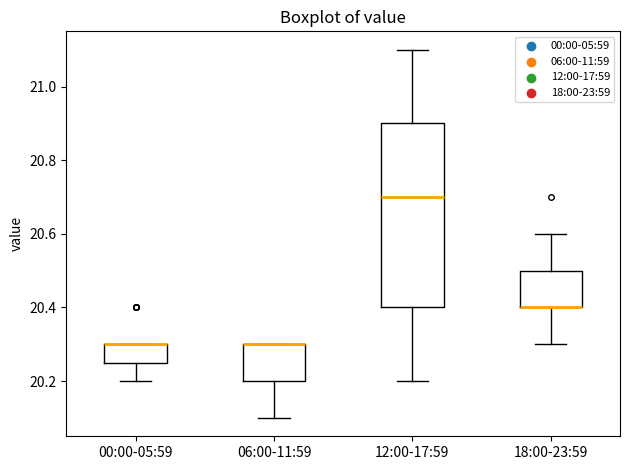

Reading left to right, transcribe this box plot: for each box, give where its median line is, the range the box spans, and where its two whiskers end, as read against the y-axis. The values are not printed on the chart, so give them approximately, as read against the axis.

00:00-05:59: median 20.30 (drawn on the box's upper edge), box 20.26 to 20.30, whiskers 20.20 to 20.30
06:00-11:59: median 20.30 (drawn on the box's upper edge), box 20.20 to 20.30, whiskers 20.10 to 20.30
12:00-17:59: median 20.70, box 20.40 to 20.90, whiskers 20.20 to 21.10
18:00-23:59: median 20.40 (drawn on the box's lower edge), box 20.40 to 20.50, whiskers 20.30 to 20.60